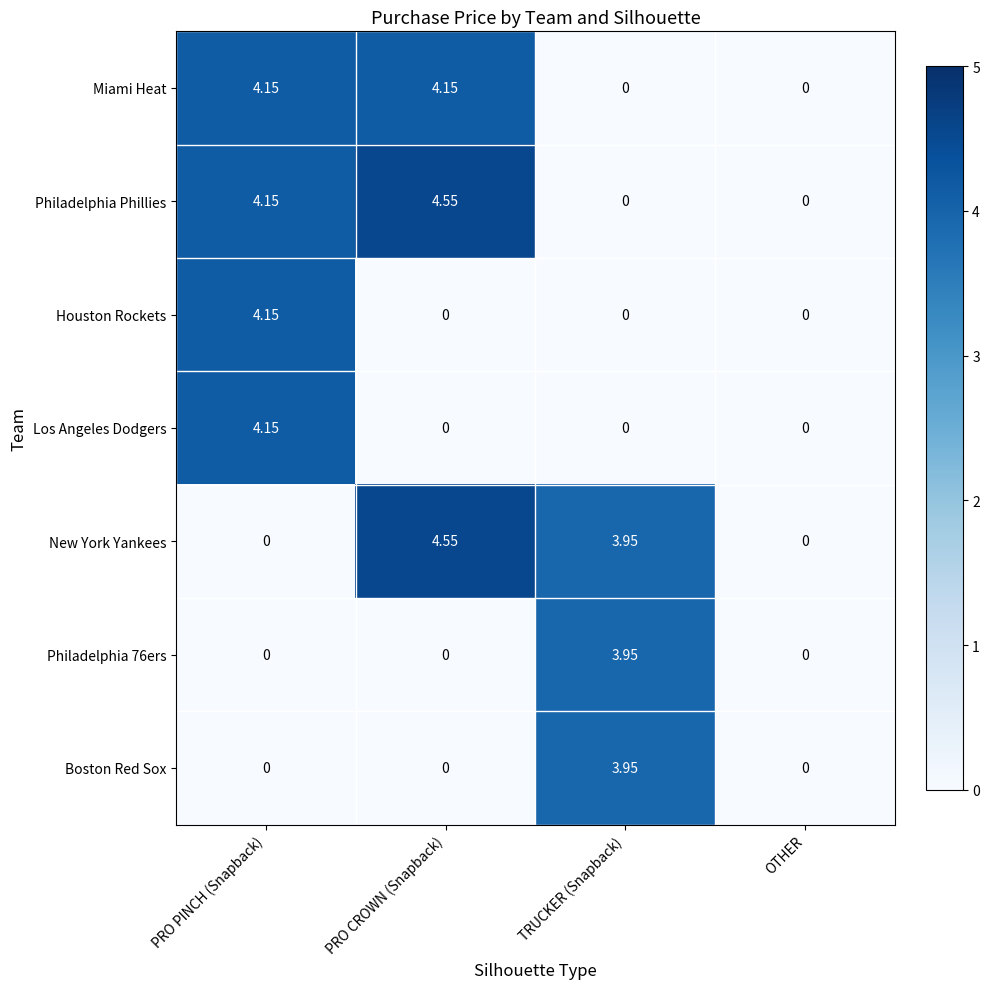

At which label does New York Yankees first exceed 3?

PRO CROWN (Snapback)